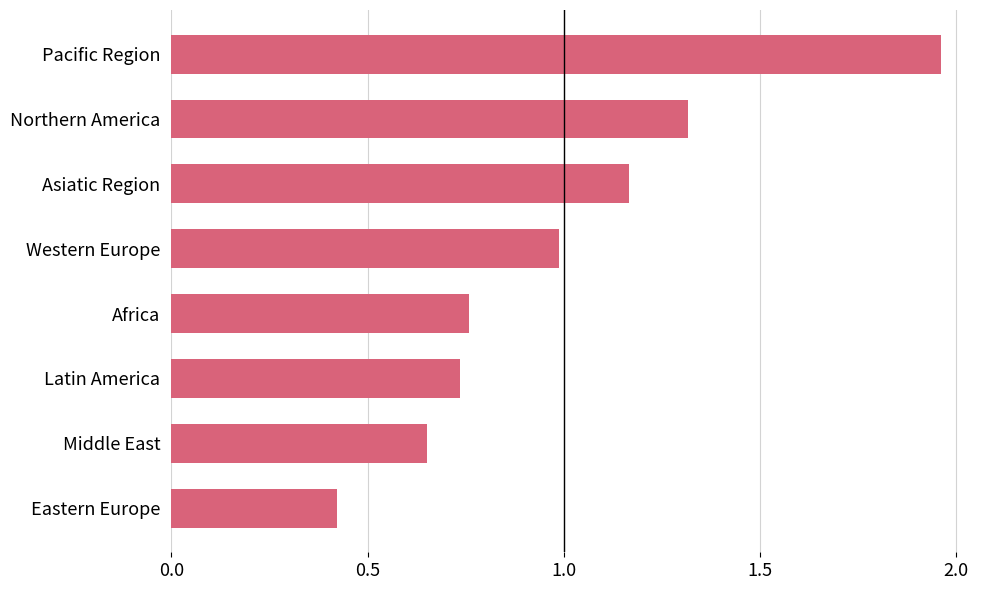

What is the change in value from Pacific Region to Middle East?

-1.3